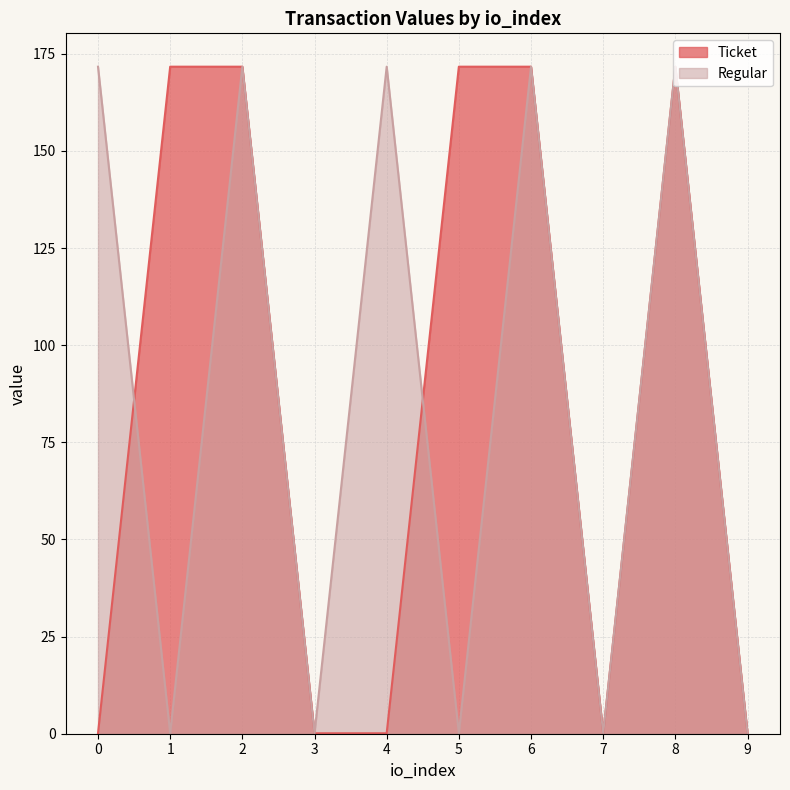

What are all the series names shown in the legend?

Ticket, Regular